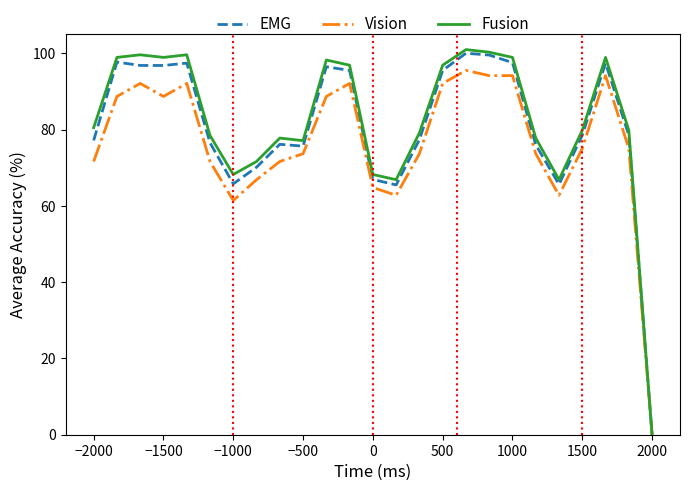

Which series has the largest range (max minus min)?

Fusion